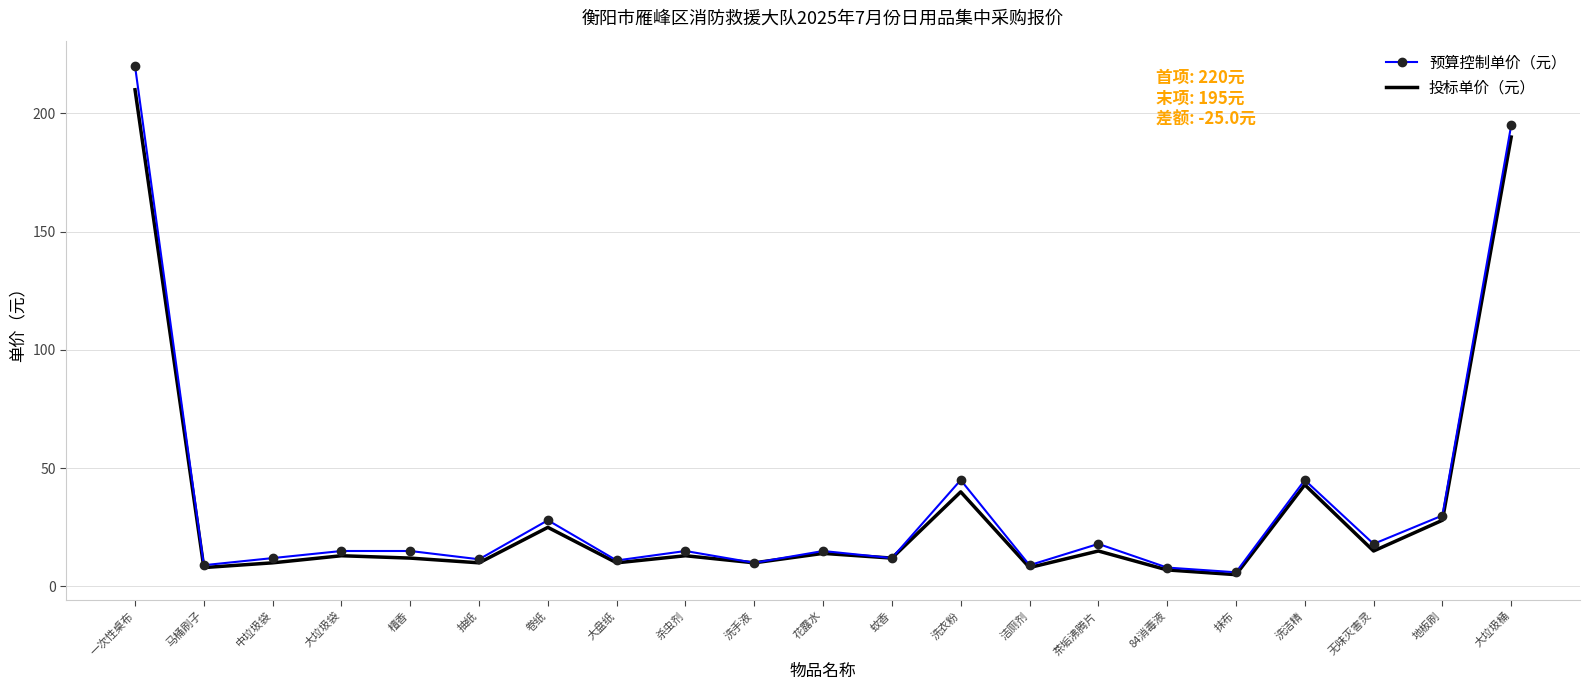

At which category does 投标单价（元） reach its first local valley?

马桶刷子